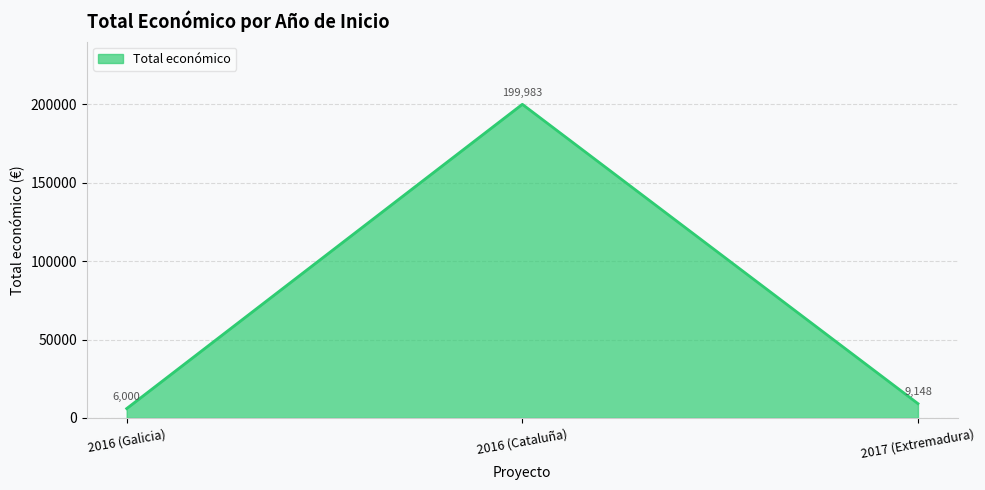

What position from the left is 2017 (Extremadura)?

3